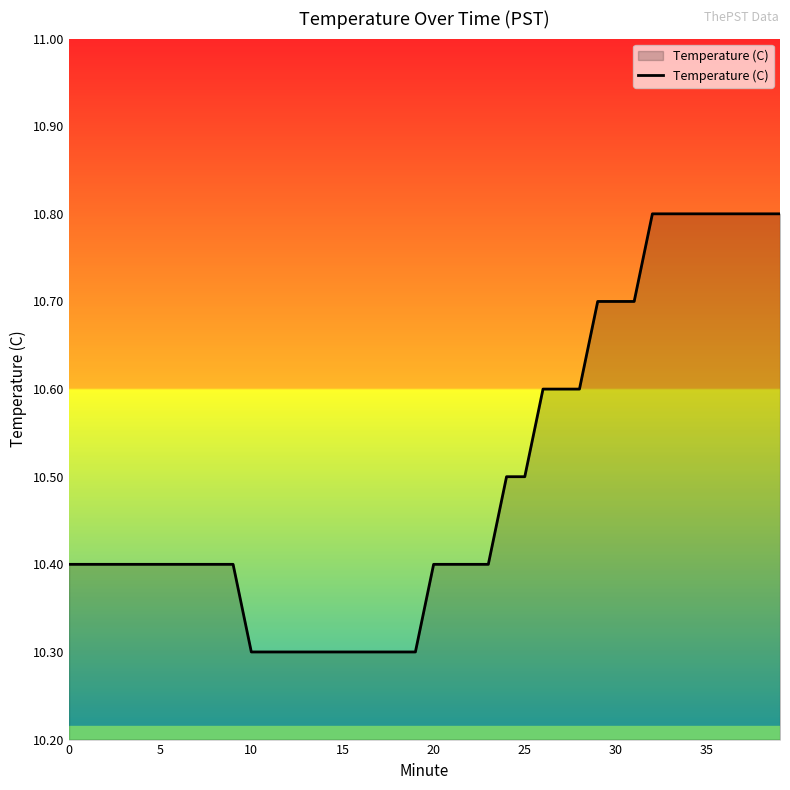

What is the greatest value displayed?

10.8